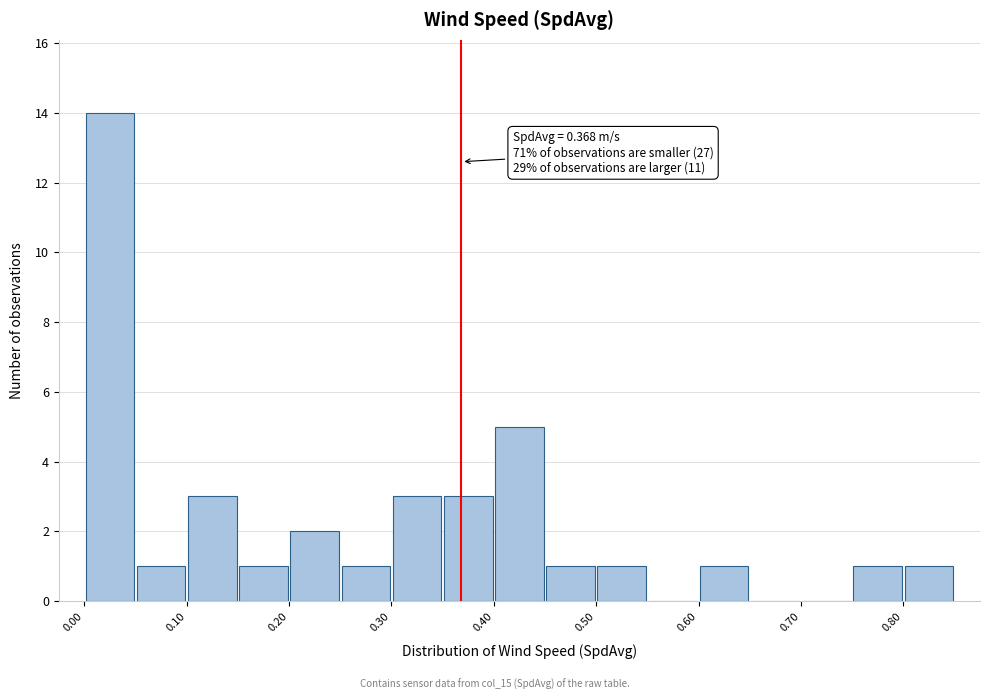

Which range on the x-axis has the tallest bar?

0.00 to 0.05